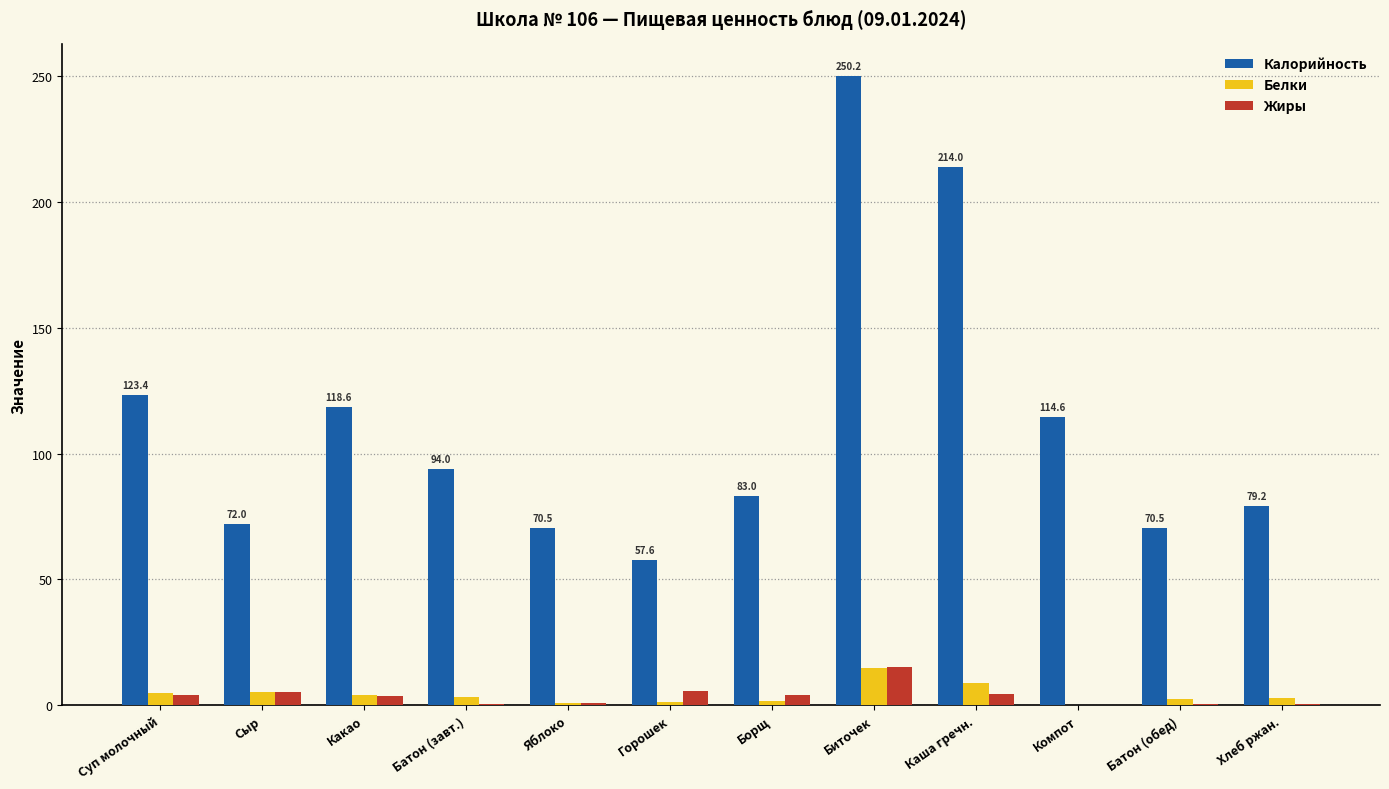

At which category is the sum across all series the highest?

Биточек